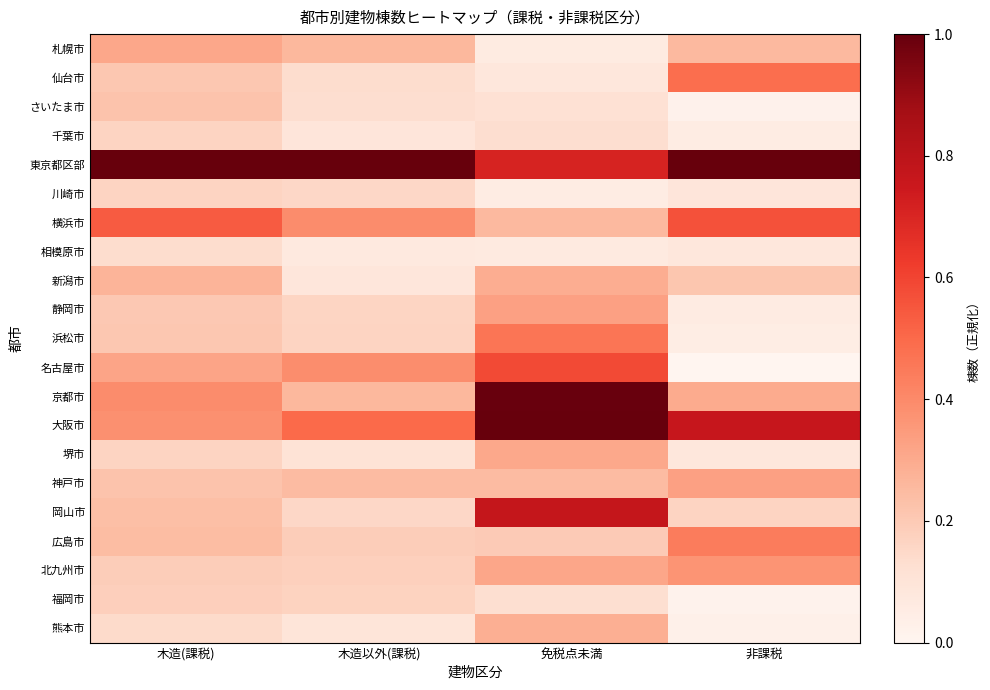

Reading left to right, extract all data points from this chart.

札幌市: 木造(課税)=0.3	木造以外(課税)=0.3	免税点未満=0.1	非課税=0.3
仙台市: 木造(課税)=0.2	木造以外(課税)=0.1	免税点未満=0.1	非課税=0.5
さいたま市: 木造(課税)=0.2	木造以外(課税)=0.1	免税点未満=0.1	非課税=0.0
千葉市: 木造(課税)=0.2	木造以外(課税)=0.1	免税点未満=0.1	非課税=0.1
東京都区部: 木造(課税)=1.0	木造以外(課税)=1.0	免税点未満=0.7	非課税=1.0
川崎市: 木造(課税)=0.2	木造以外(課税)=0.2	免税点未満=0.1	非課税=0.1
横浜市: 木造(課税)=0.5	木造以外(課税)=0.4	免税点未満=0.3	非課税=0.6
相模原市: 木造(課税)=0.1	木造以外(課税)=0.1	免税点未満=0.1	非課税=0.1
新潟市: 木造(課税)=0.3	木造以外(課税)=0.1	免税点未満=0.3	非課税=0.2
静岡市: 木造(課税)=0.2	木造以外(課税)=0.2	免税点未満=0.3	非課税=0.1
浜松市: 木造(課税)=0.2	木造以外(課税)=0.2	免税点未満=0.5	非課税=0.0
名古屋市: 木造(課税)=0.3	木造以外(課税)=0.4	免税点未満=0.6	非課税=0.0
京都市: 木造(課税)=0.4	木造以外(課税)=0.3	免税点未満=1.0	非課税=0.3
大阪市: 木造(課税)=0.4	木造以外(課税)=0.5	免税点未満=1.0	非課税=0.8
堺市: 木造(課税)=0.2	木造以外(課税)=0.1	免税点未満=0.3	非課税=0.1
神戸市: 木造(課税)=0.2	木造以外(課税)=0.2	免税点未満=0.2	非課税=0.3
岡山市: 木造(課税)=0.2	木造以外(課税)=0.2	免税点未満=0.8	非課税=0.2
広島市: 木造(課税)=0.2	木造以外(課税)=0.2	免税点未満=0.2	非課税=0.4
北九州市: 木造(課税)=0.2	木造以外(課税)=0.2	免税点未満=0.3	非課税=0.4
福岡市: 木造(課税)=0.2	木造以外(課税)=0.2	免税点未満=0.1	非課税=0.0
熊本市: 木造(課税)=0.1	木造以外(課税)=0.1	免税点未満=0.3	非課税=0.0